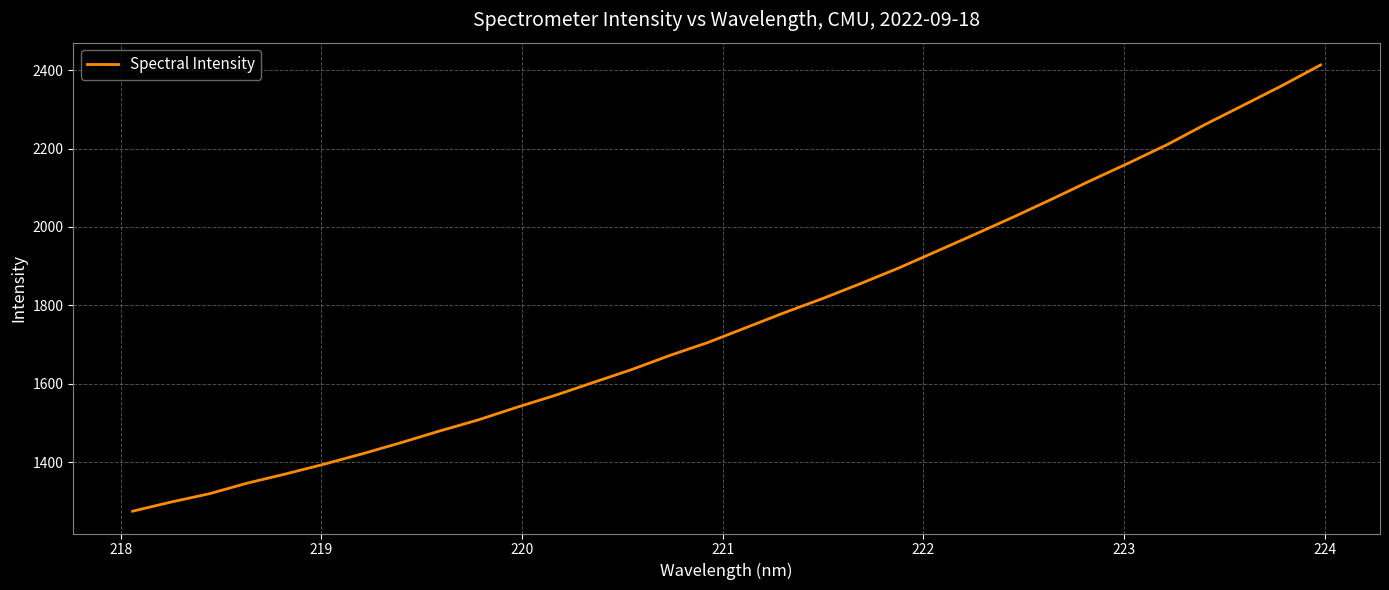

What is the difference between the maximum and minimum values?

1138.3